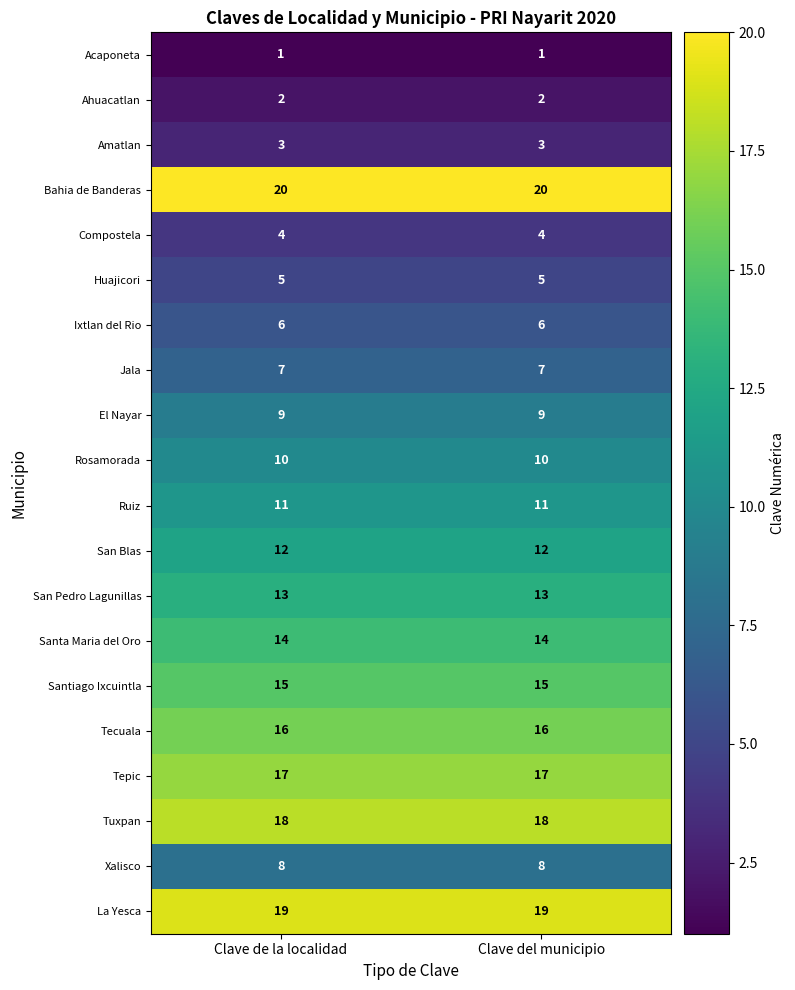

What is the greatest value displayed?

20